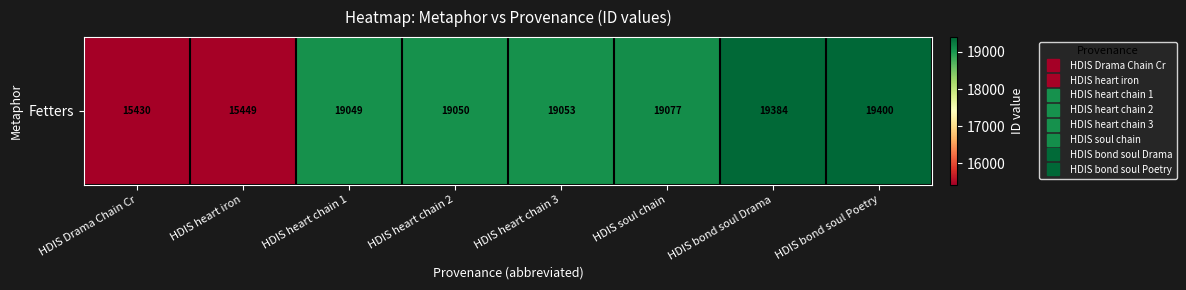

The value at HDIS heart chain 1 is 32669. True or false?

False